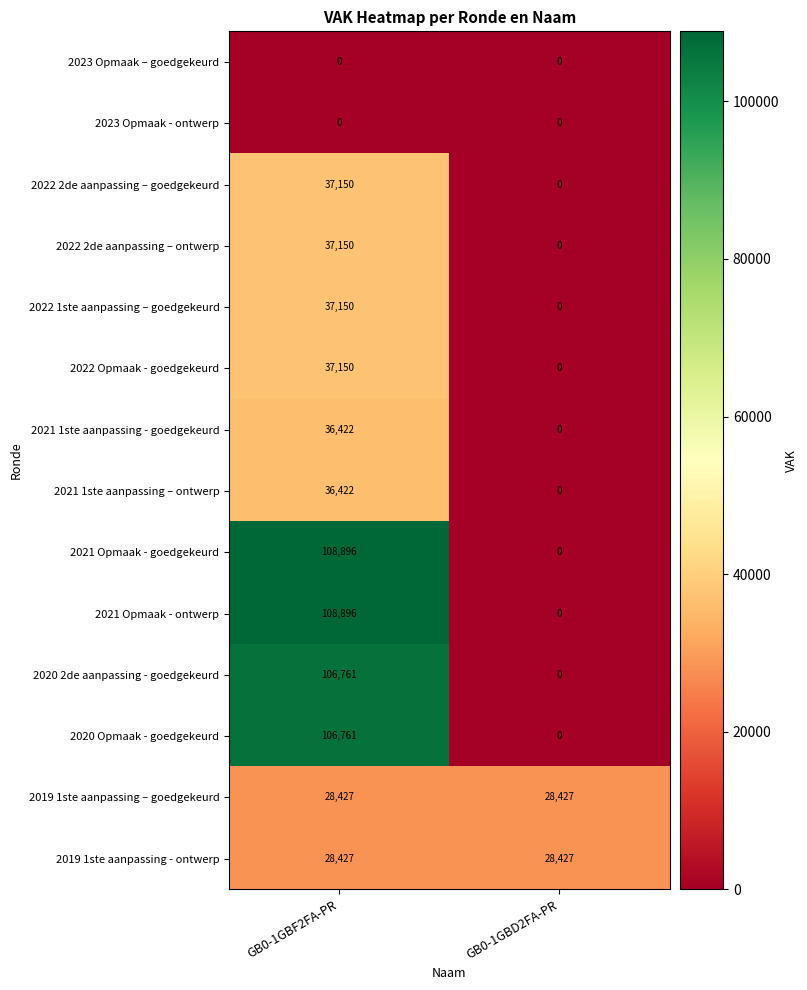

Which category has the highest value across all series?

GB0-1GBF2FA-PR